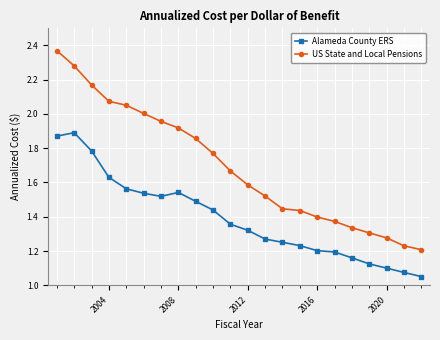

What is the difference between the maximum and minimum values in the Alameda County ERS series?

0.8